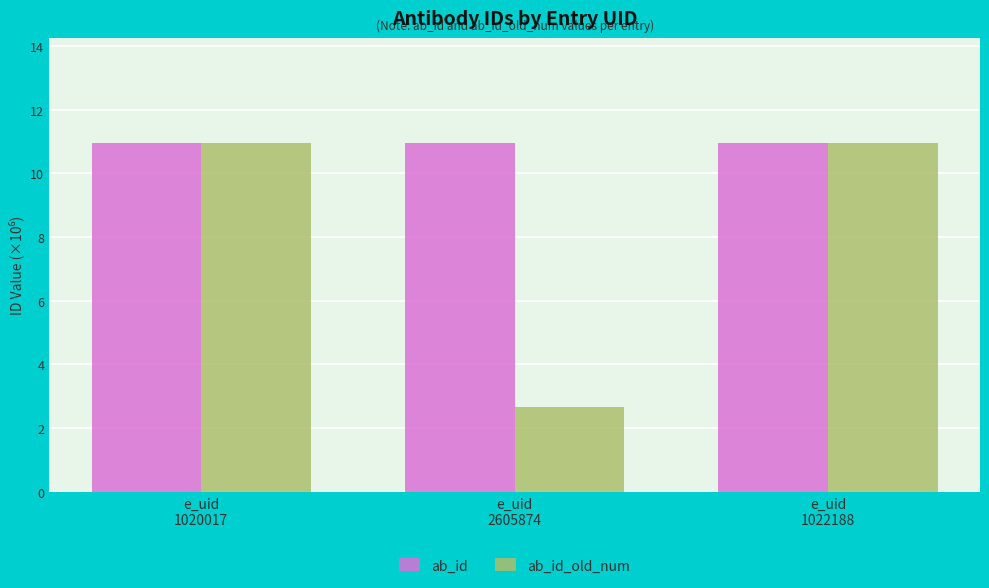

How many distinct data groups are displayed?

2